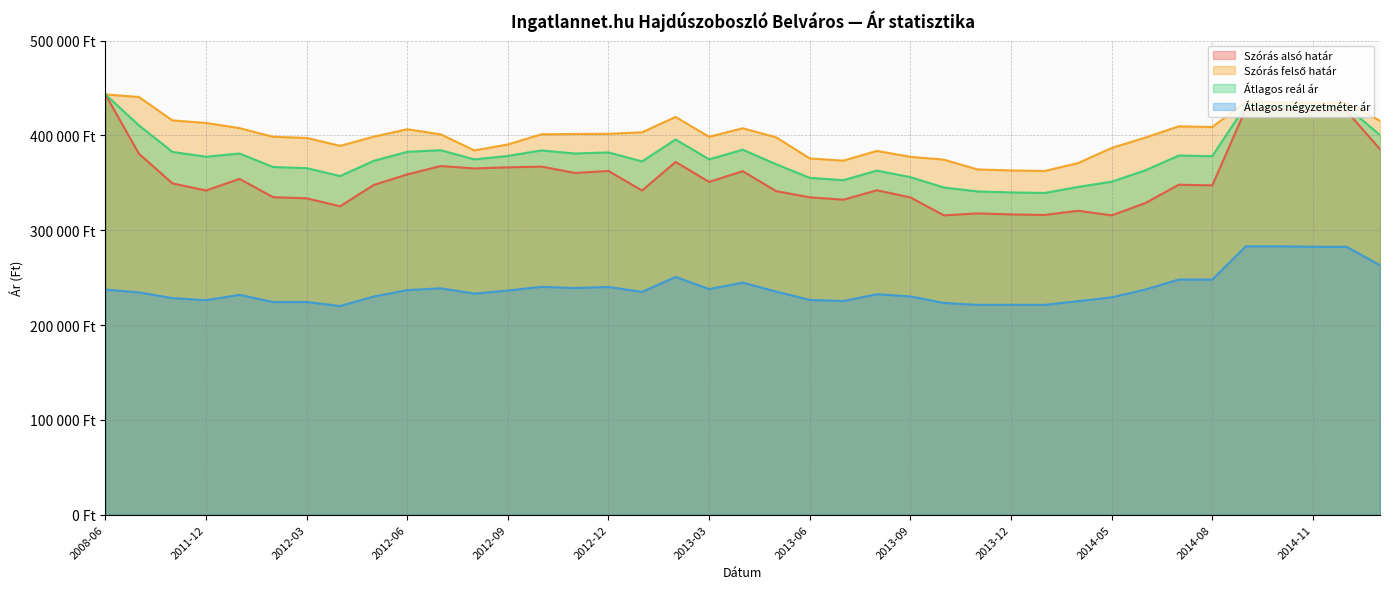

What are all the series names shown in the legend?

Szórás alsó határ, Szórás felső határ, Átlagos reál ár, Átlagos négyzetméter ár